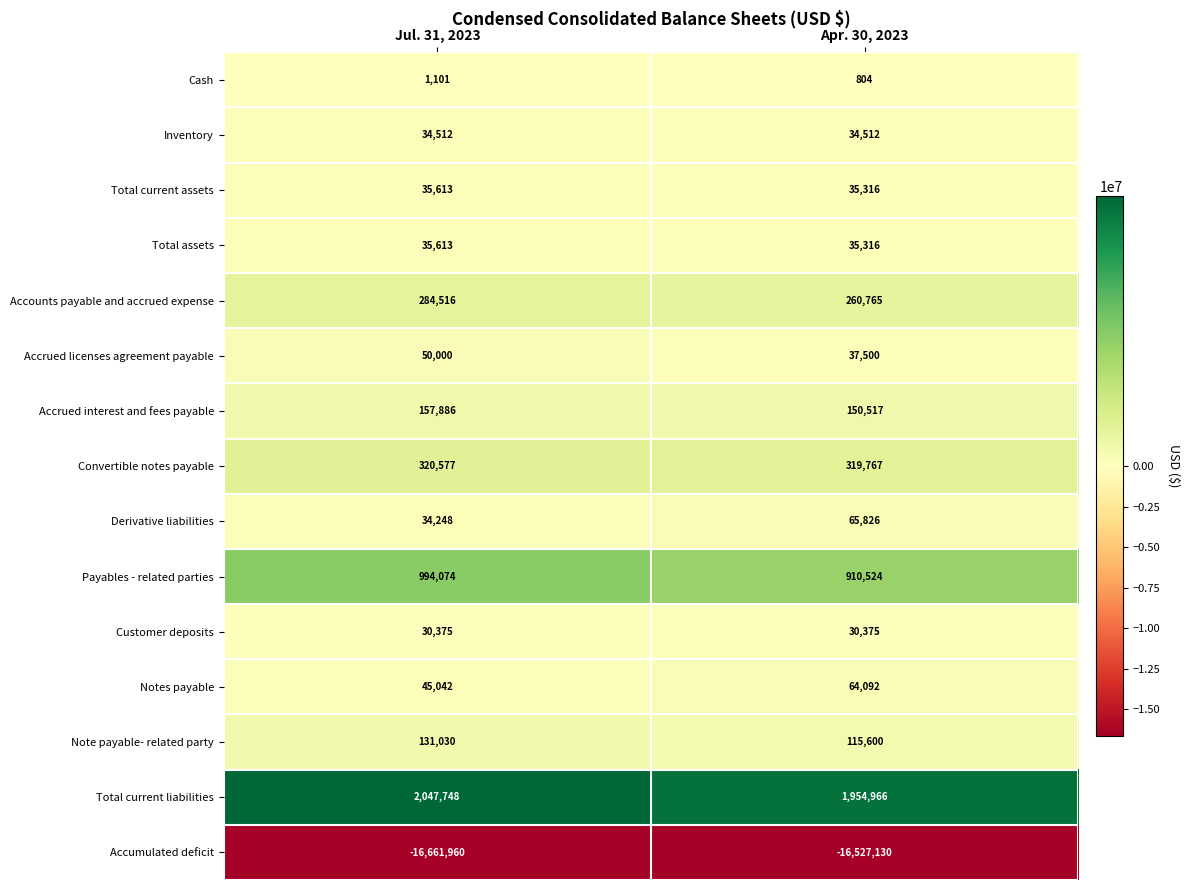

Between Jul. 31, 2023 and Apr. 30, 2023, which series saw the biggest shift?

Accumulated deficit